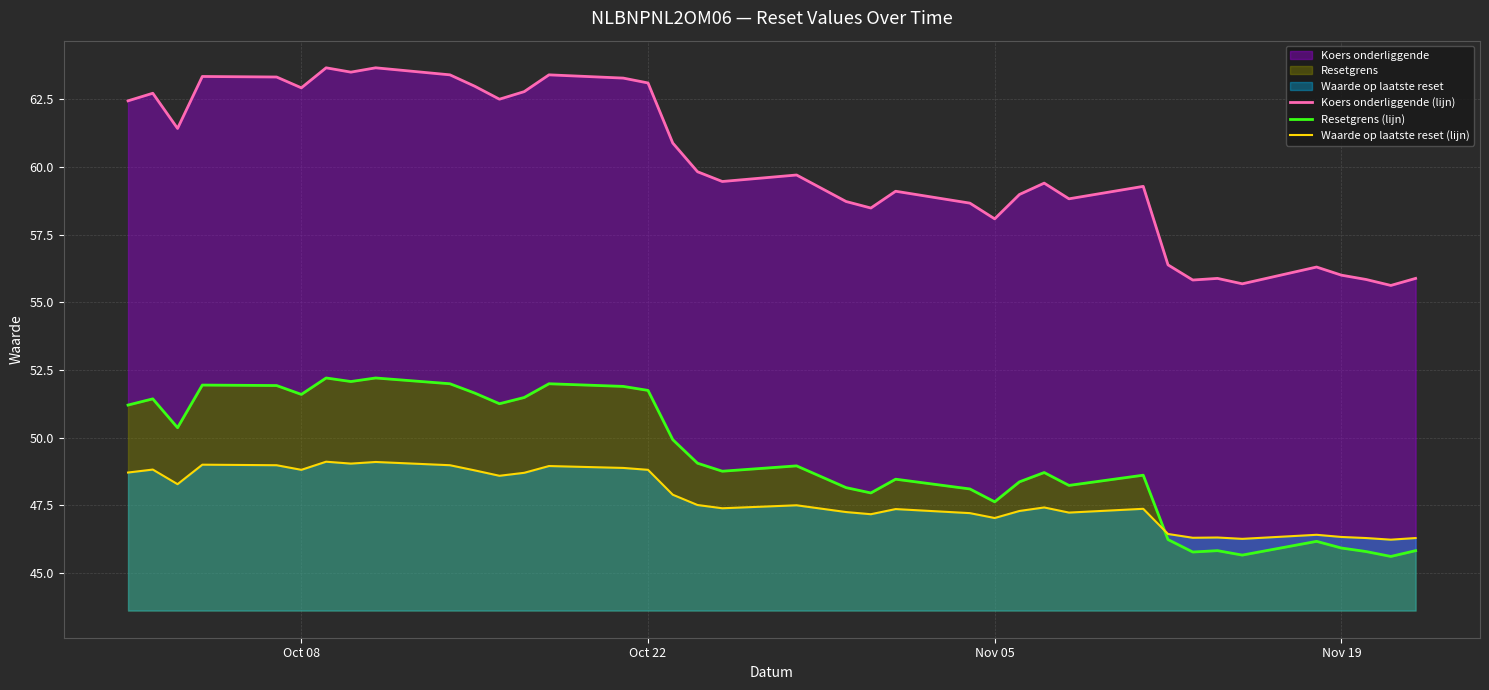

At how many categories does at least one series exceed 61?

16